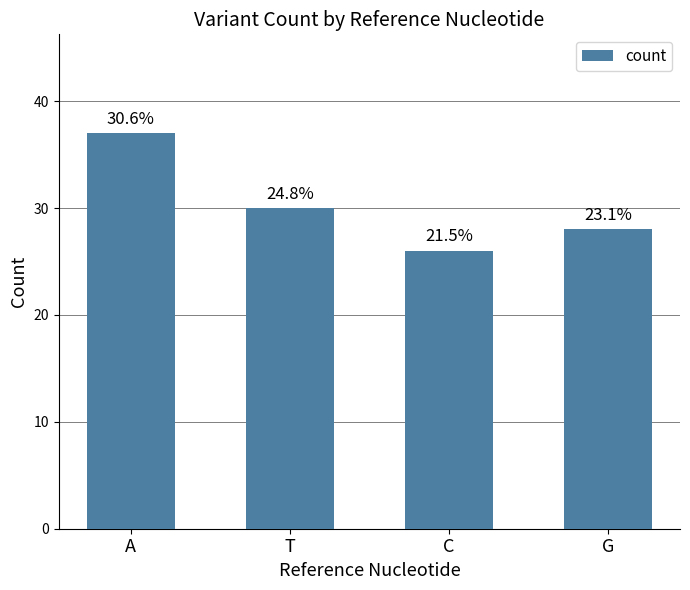

Read the value at A, to the nearest 5.

35